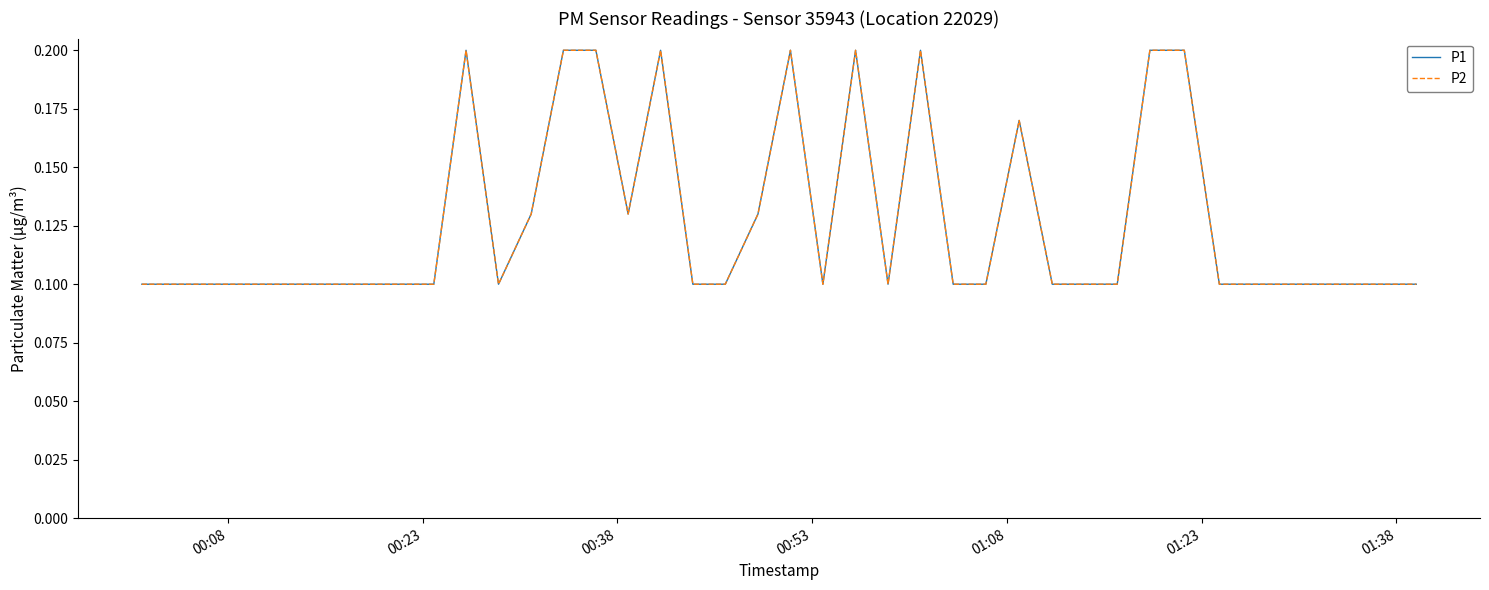

Does the chart display data point markers on the line(s)?

No